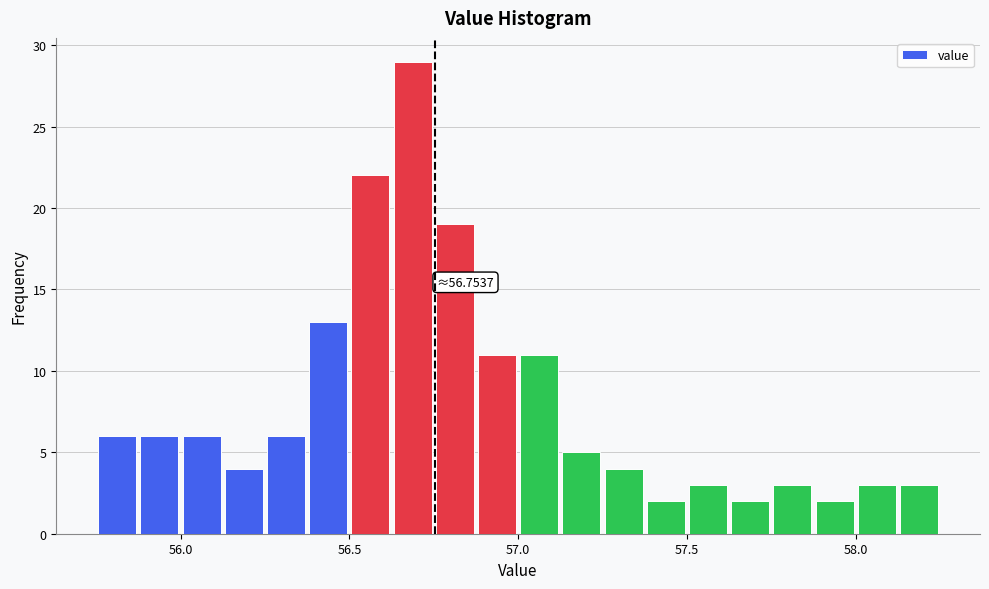

Read against the x-axis, roughly where is the centre of the tallest bar?

56.70